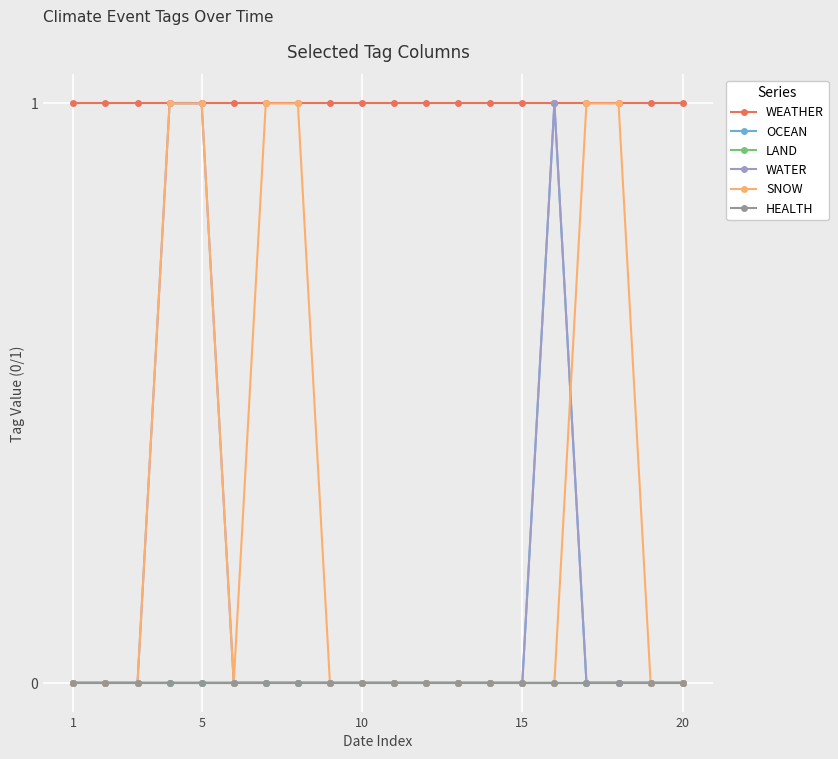

Does the chart have visible grid lines?

Yes